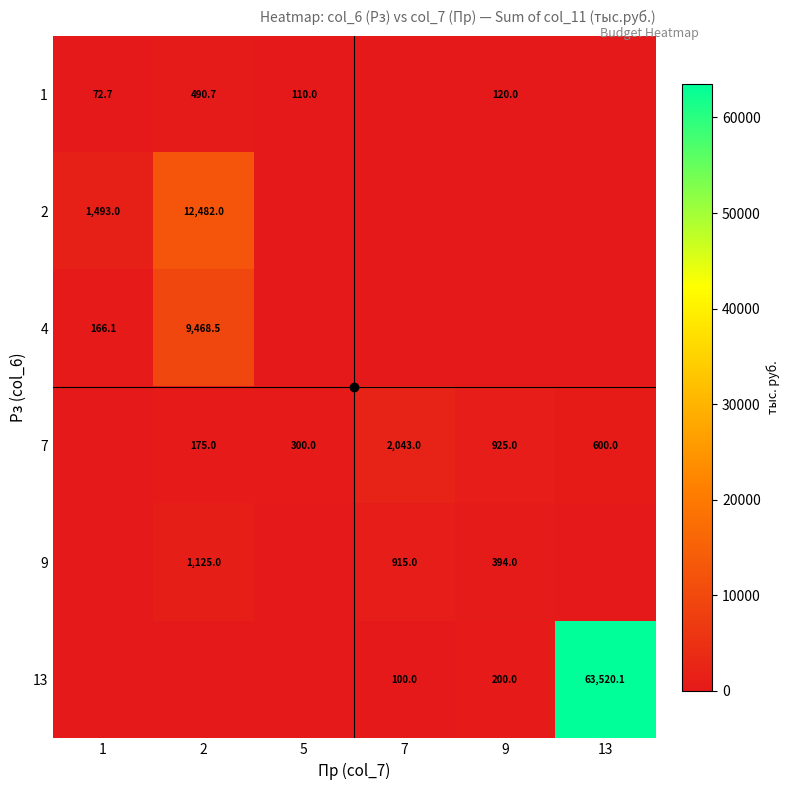

How many data points in 4 are above 0?

2